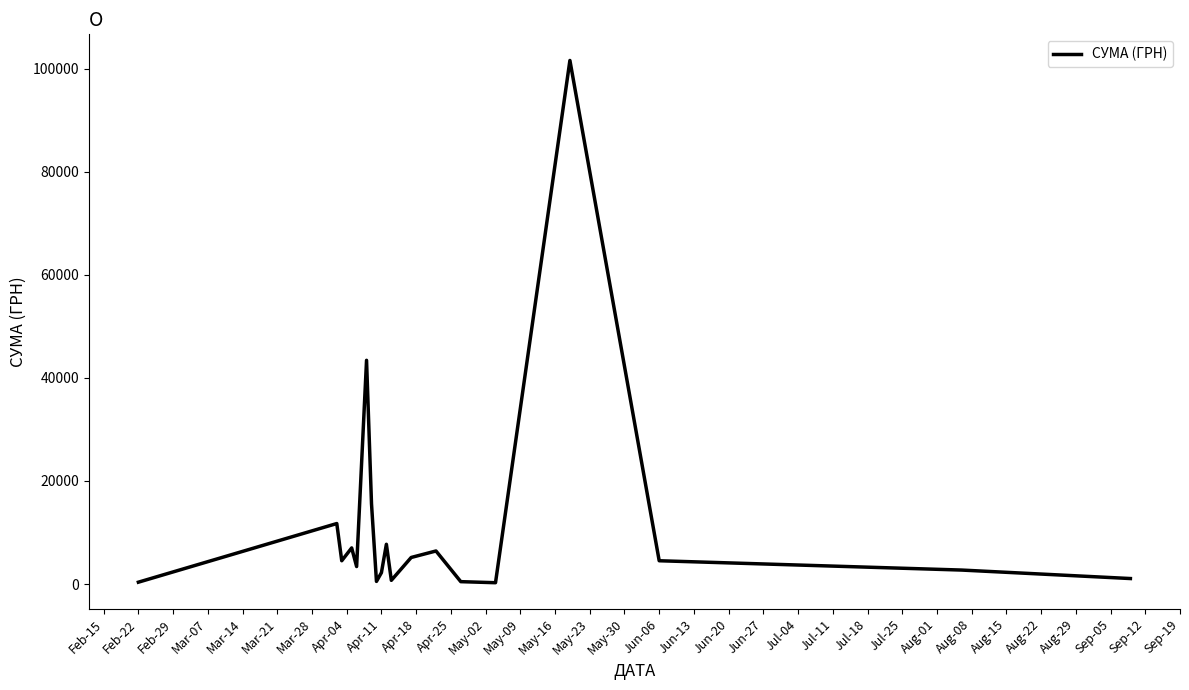

What is the greatest value displayed?

101565.0